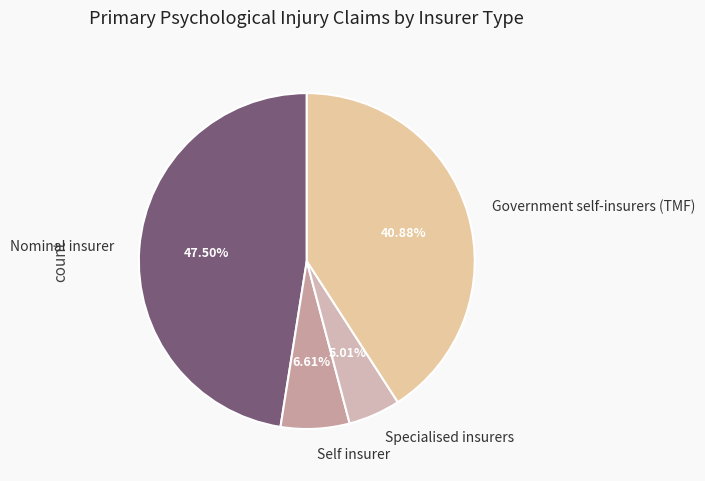

How many slices are in this pie chart?

4